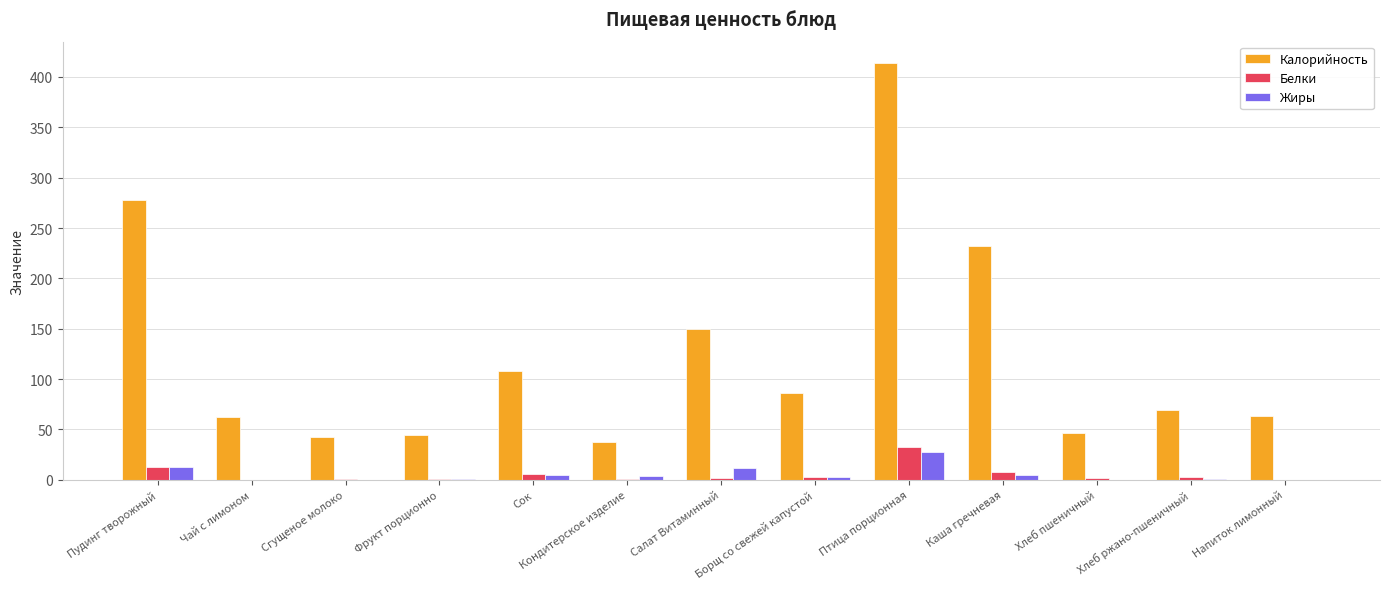

Does the chart contain stacked bars?

No